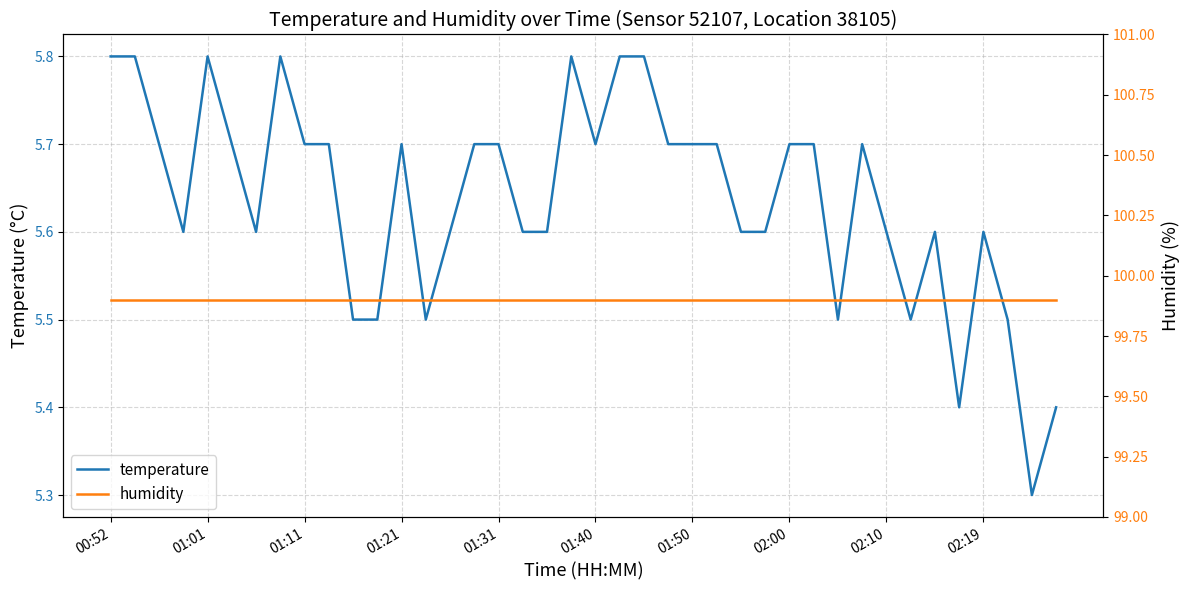

Does the chart display data point markers on the line(s)?

No